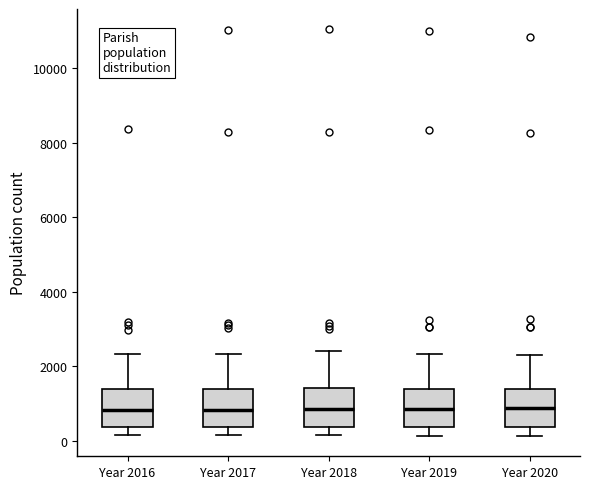

Where does the upper whisker of the box for Year 2019 end on the y-axis? The values are not printed on the chart, so give them approximately, as read against the axis.

2400